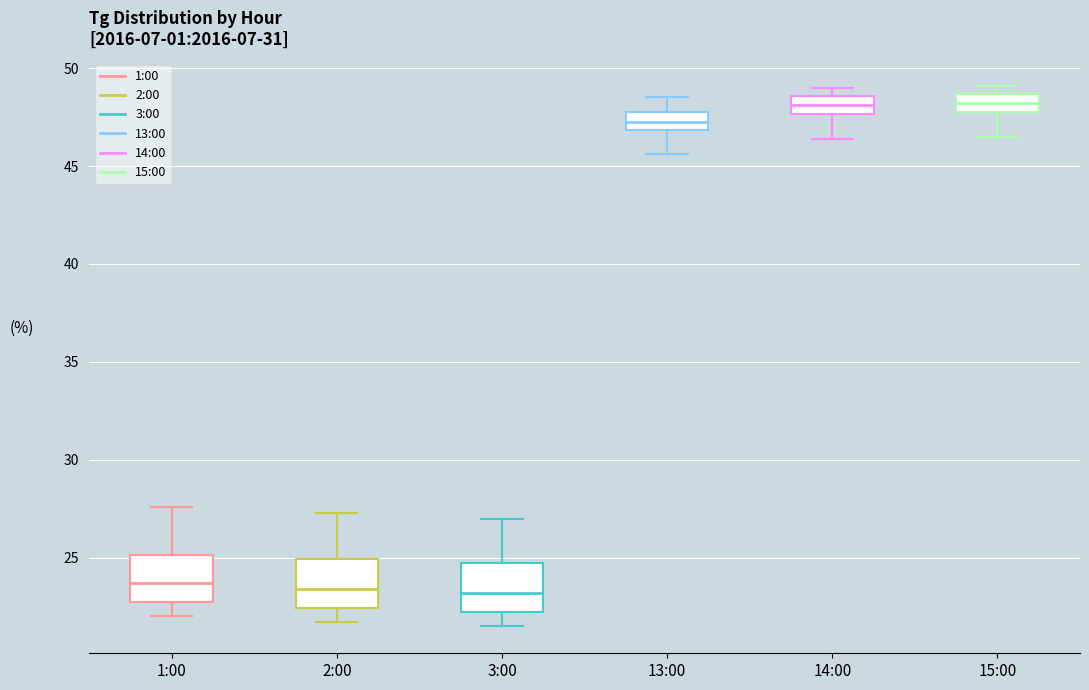

Reading left to right, transcribe this box plot: for each box, give where its median line is, the range the box spans, and where its two whiskers end, as read against the y-axis. The values are not printed on the chart, so give them approximately, as read against the axis.

1:00: median 23.5, box 22.5 to 25.0, whiskers 22.0 to 27.5
2:00: median 23.5, box 22.5 to 25.0, whiskers 21.5 to 27.5
3:00: median 23.0, box 22.0 to 25.0, whiskers 21.5 to 27.0
13:00: median 47.5, box 47.0 to 48.0, whiskers 45.5 to 48.5
14:00: median 48.0, box 47.5 to 48.5, whiskers 46.5 to 49.0
15:00: median 48.0 (inside the box), box 48.0 to 48.5, whiskers 46.5 to 49.0